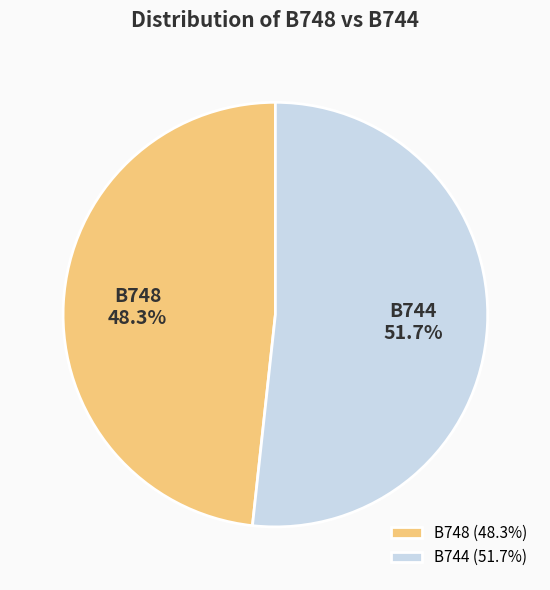

What is the ratio of the value at B748 to the value at B744?

0.9